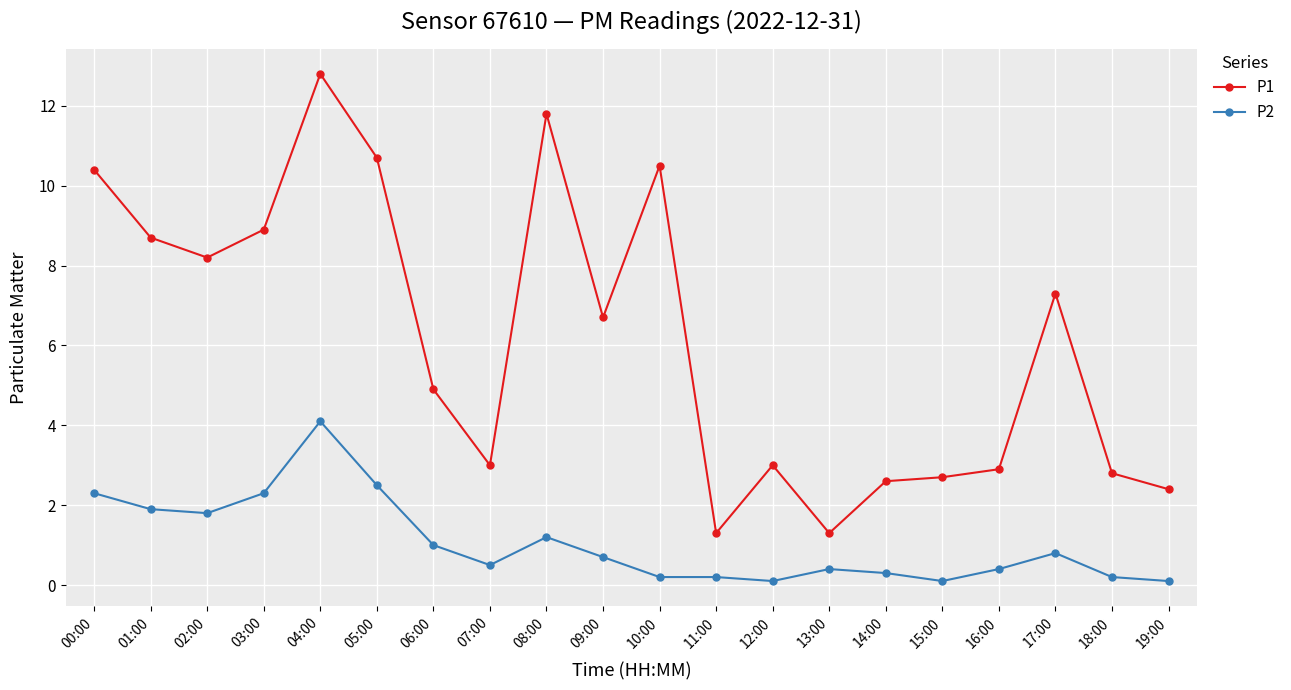

What is the value of the P2 point at the 7th from the left?

1.0